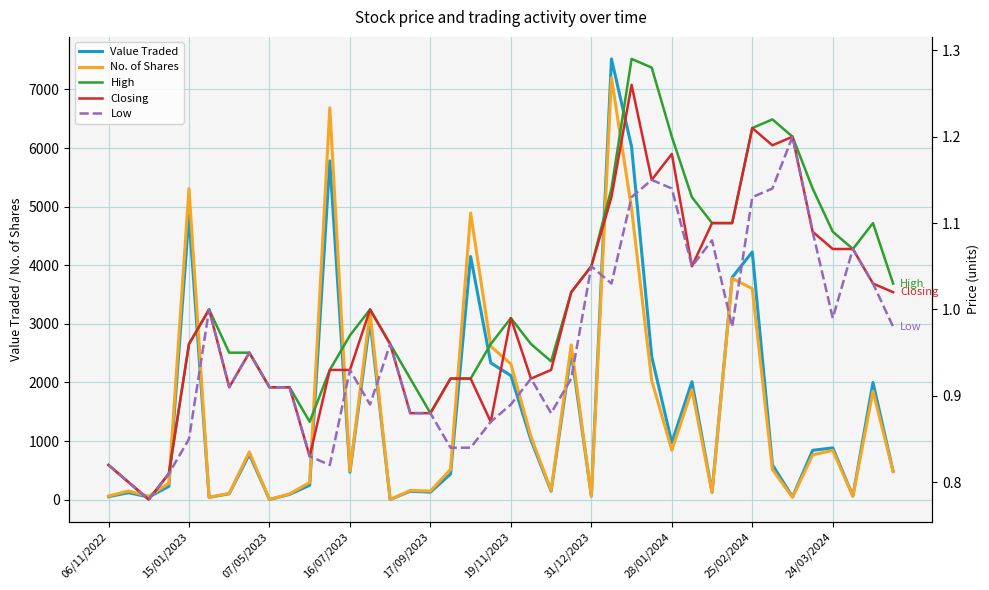

What is the highest value of the Value Traded series?

7520